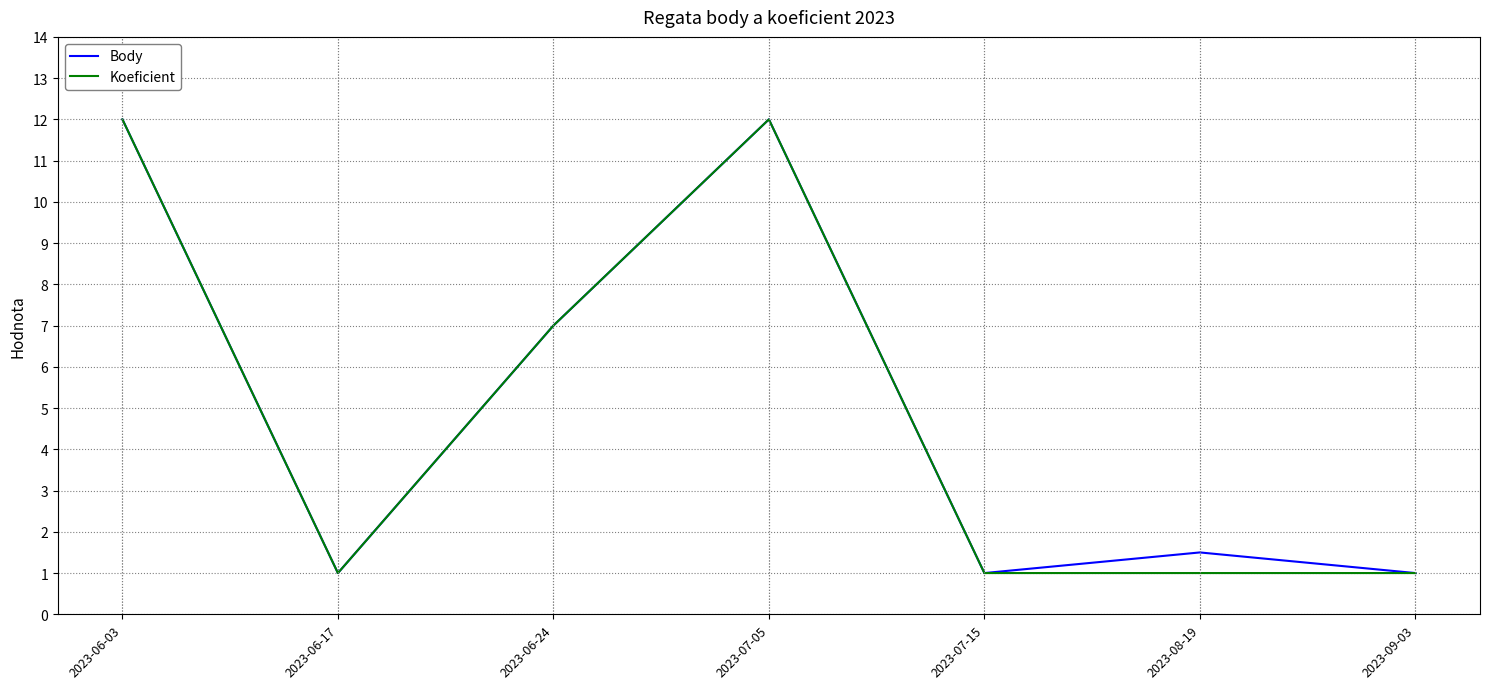

What is the difference between the Body values at 2023-06-24 and 2023-09-03?

6.0